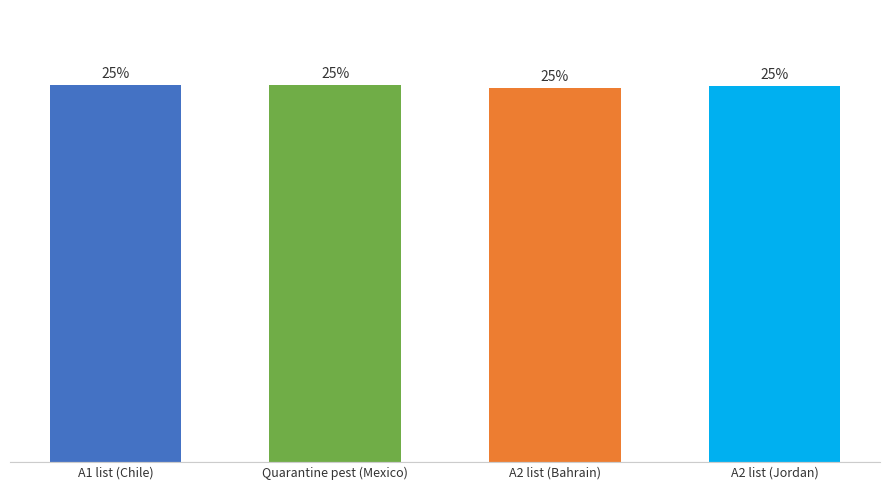

At which label does the data first exceed 25?

A1 list (Chile)